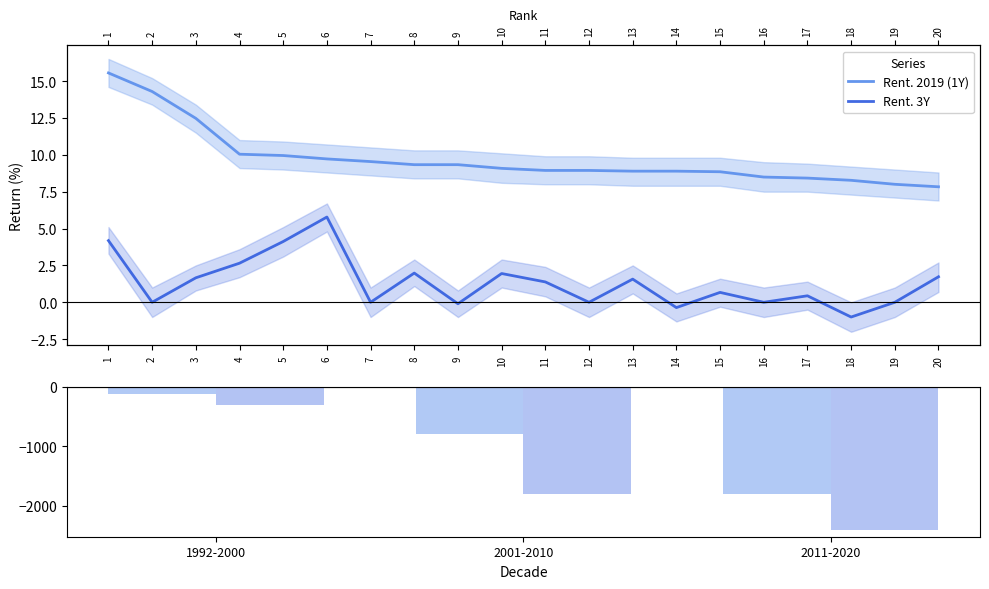

Rank the categories by Rent_3Y value from highest to lowest.

6, 1, 5, 4, 8, 10, 20, 3, 13, 11, 15, 17, 2, 7, 12, 16, 19, 9, 14, 18